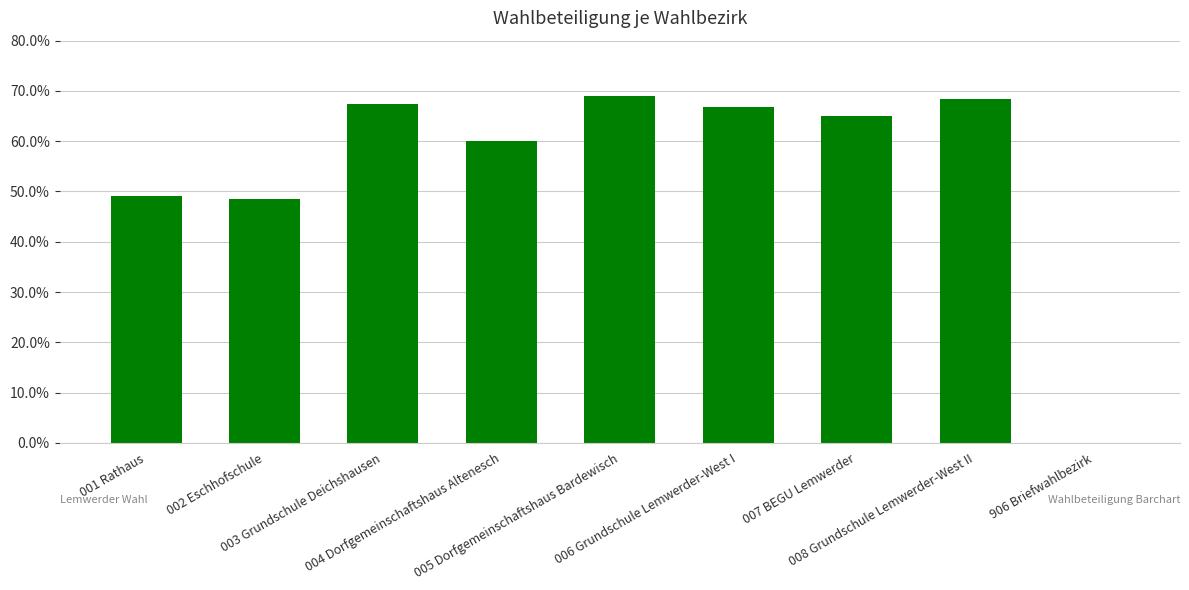

The value at 004 Dorfgemeinschaftshaus Altenesch is 60.1. True or false?

True